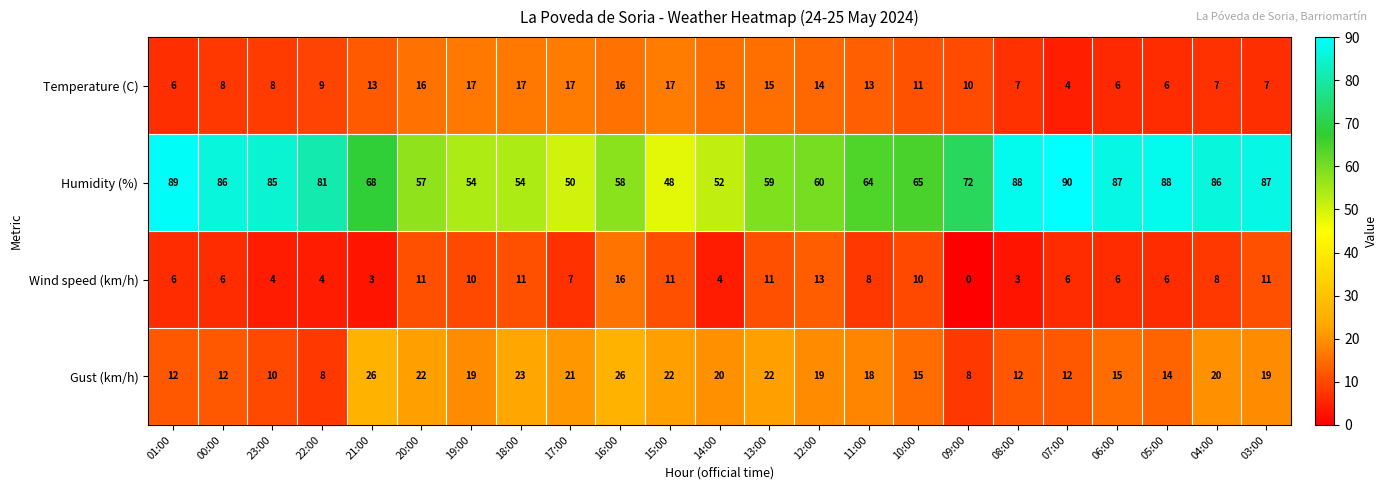

How many distinct data groups are displayed?

4